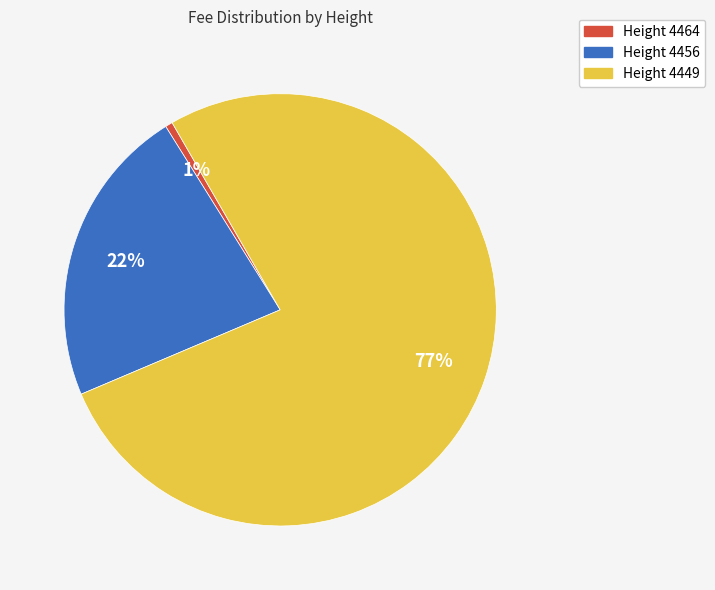

What percentage is the Height 4464 slice, to the nearest percent?

1%